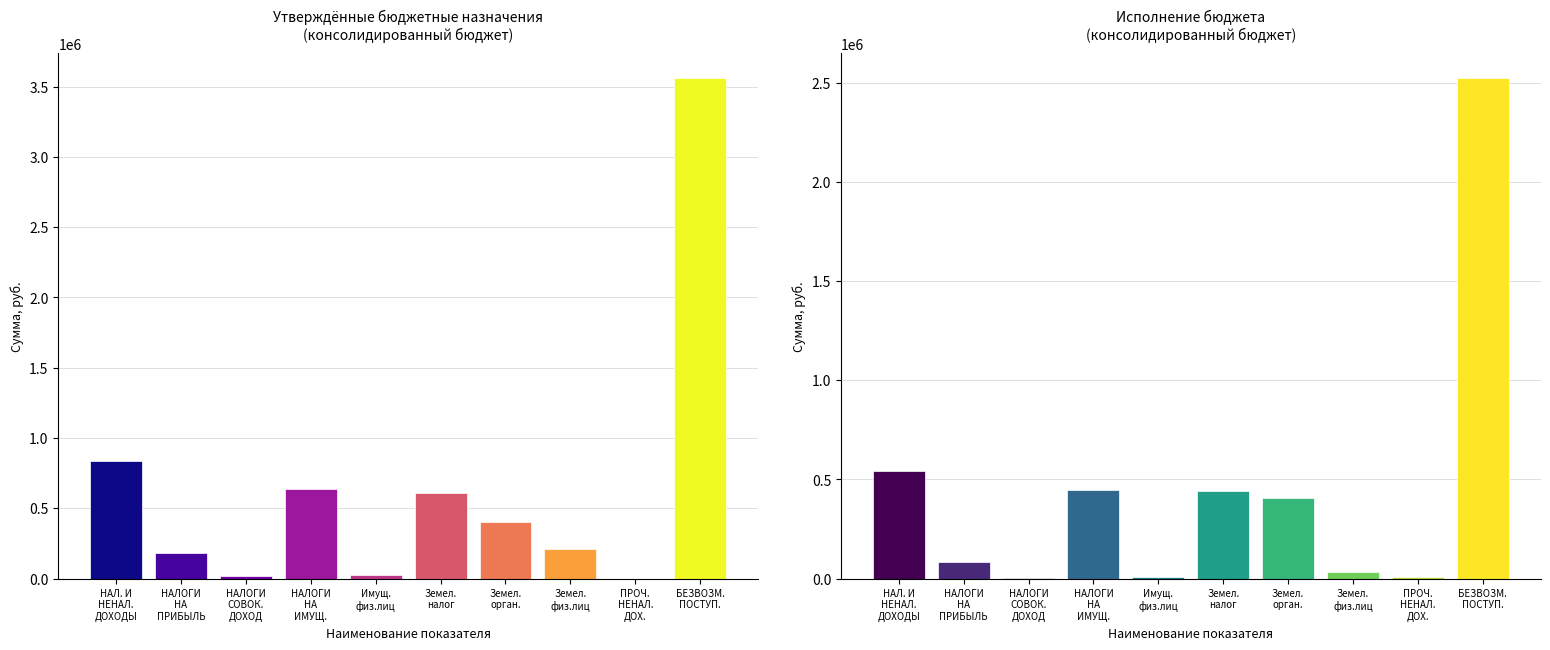

Reading right to left, transcribe all the data shown in this chart.

Утверждено (консол. бюджет): 3560071.4	0.0	207400.0	402600.0	610000.0	24000.0	634000.0	15000.0	185000.0	834000.0
Исполнено (консол. бюджет): 2525356.4	5986.0	31513.2	408761.5	440274.7	6118.6	446393.3	2937.9	84891.8	540209.0